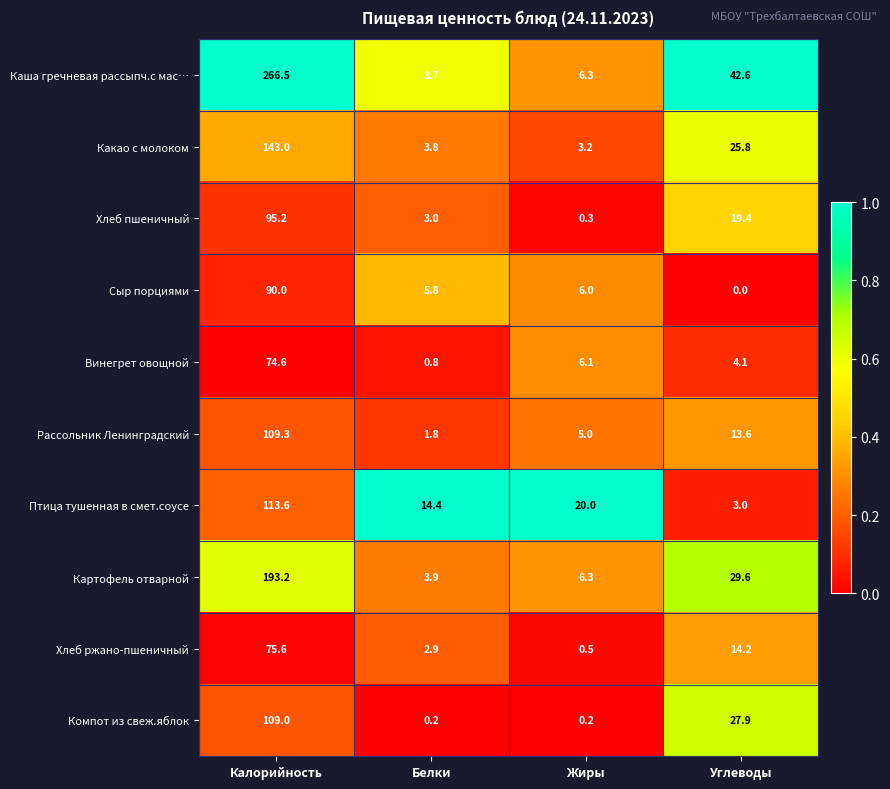

Where is Хлеб ржано-пшеничный nearest to the value 38?

Углеводы